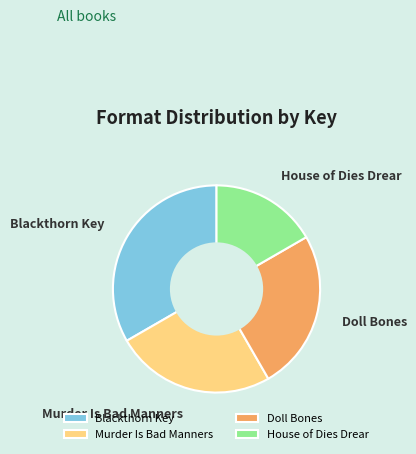

Does Blackthorn Key represent more than half of the total?

No